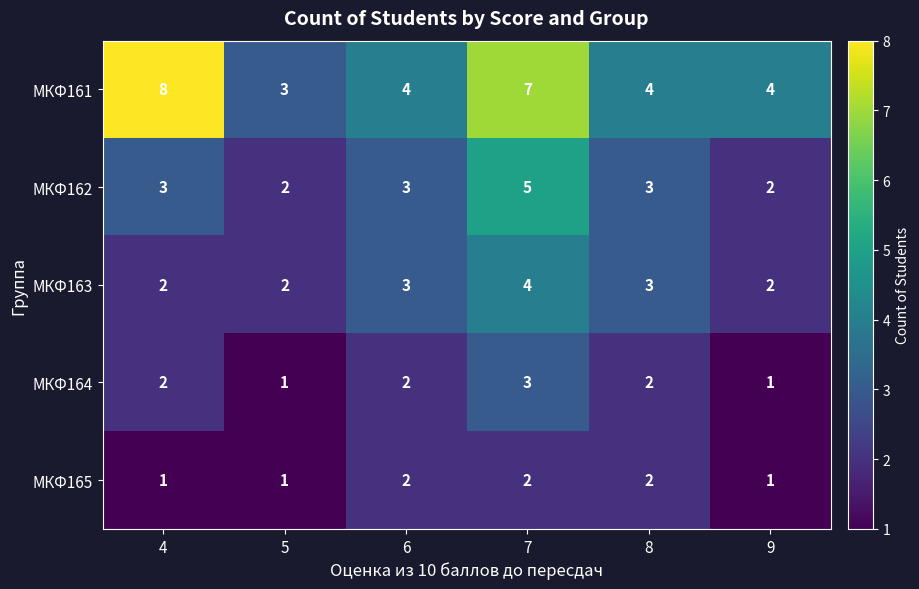

Reading right to left, list all the values displayed in this chart.

МКФ161: 9=4	8=4	7=7	6=4	5=3	4=8
МКФ162: 9=2	8=3	7=5	6=3	5=2	4=3
МКФ163: 9=2	8=3	7=4	6=3	5=2	4=2
МКФ164: 9=1	8=2	7=3	6=2	5=1	4=2
МКФ165: 9=1	8=2	7=2	6=2	5=1	4=1